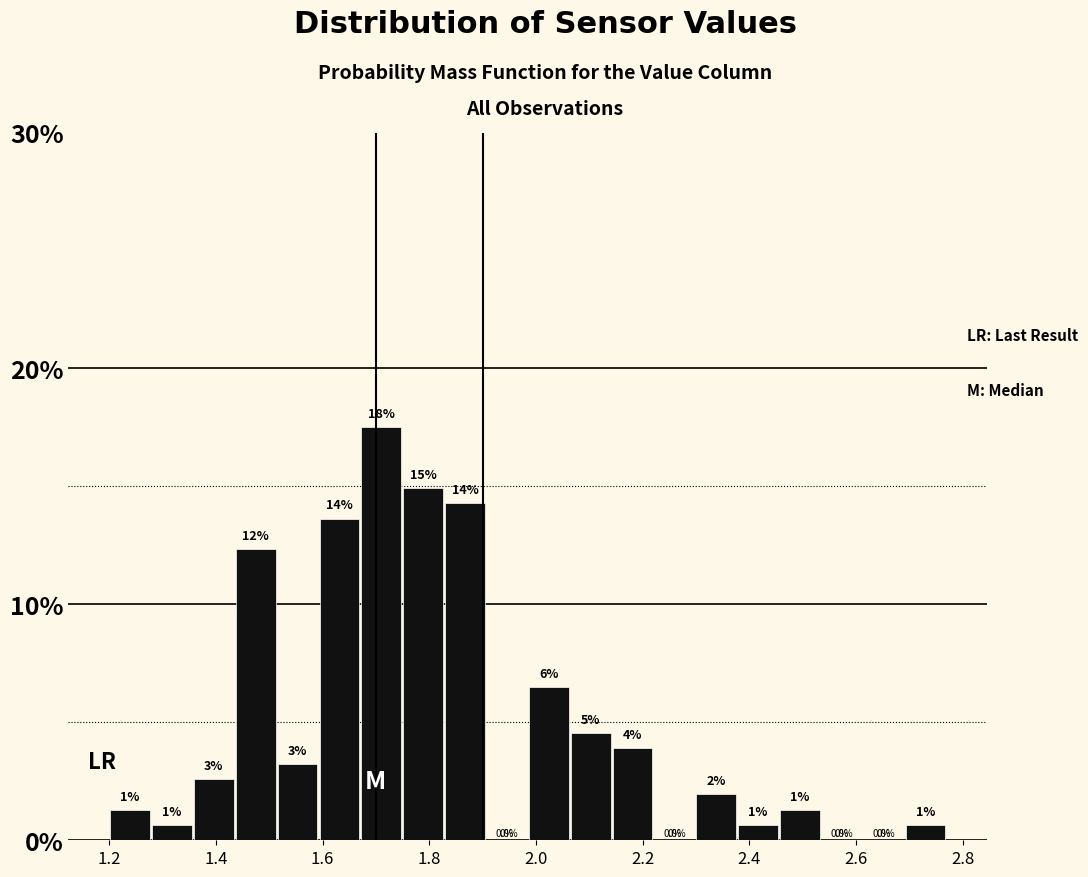

Read against the x-axis, roughly where is the centre of the tallest bar?

1.72